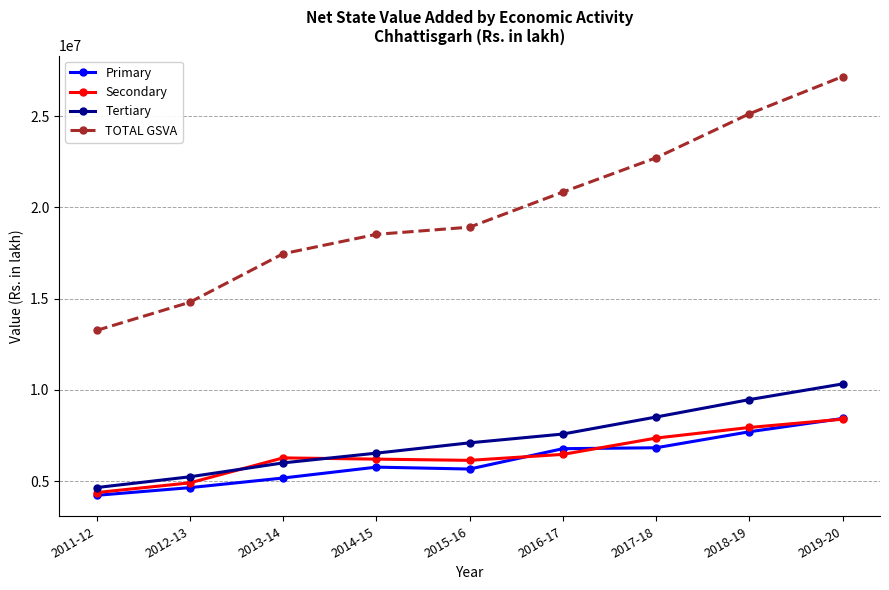

The value of Primary at 2012-13 is 1742743. True or false?

False